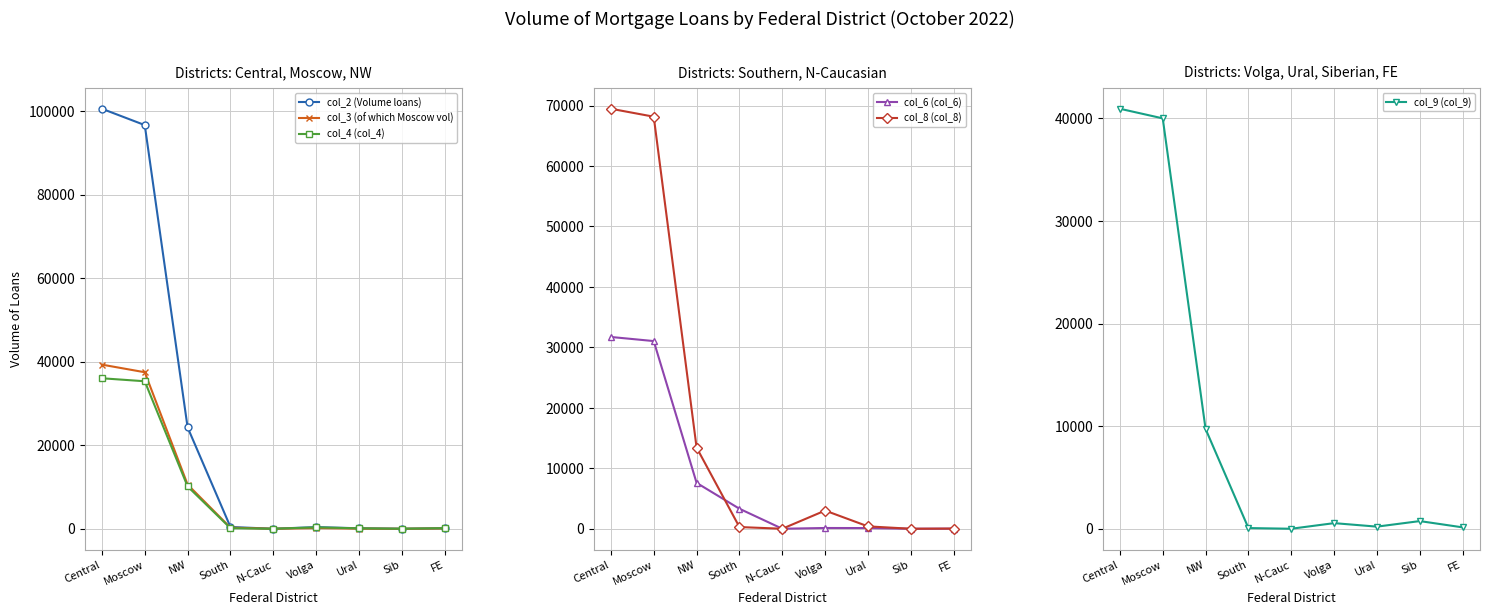

What is the label of the 5th point from the left?

N-Cauc